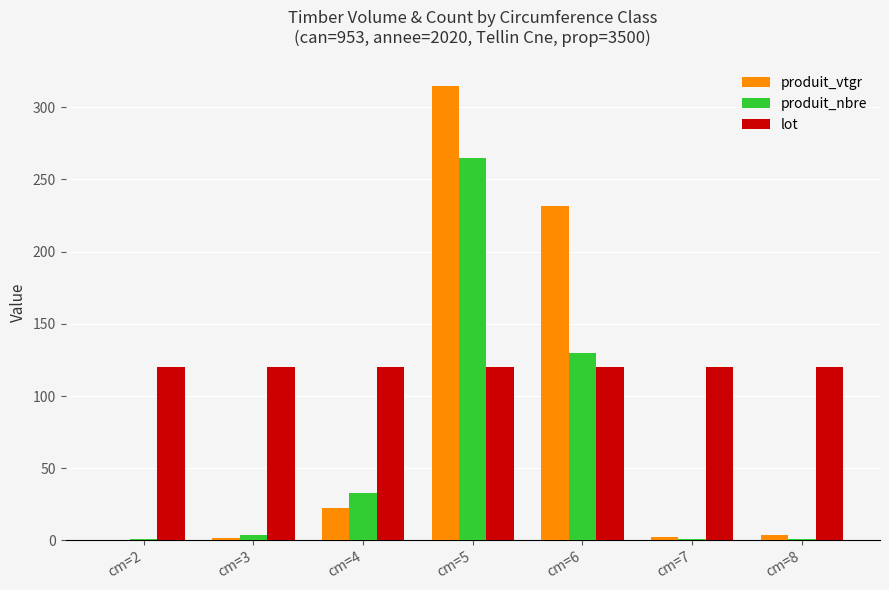

What is the approximate value of produit_nbre at cm=3?

4.0